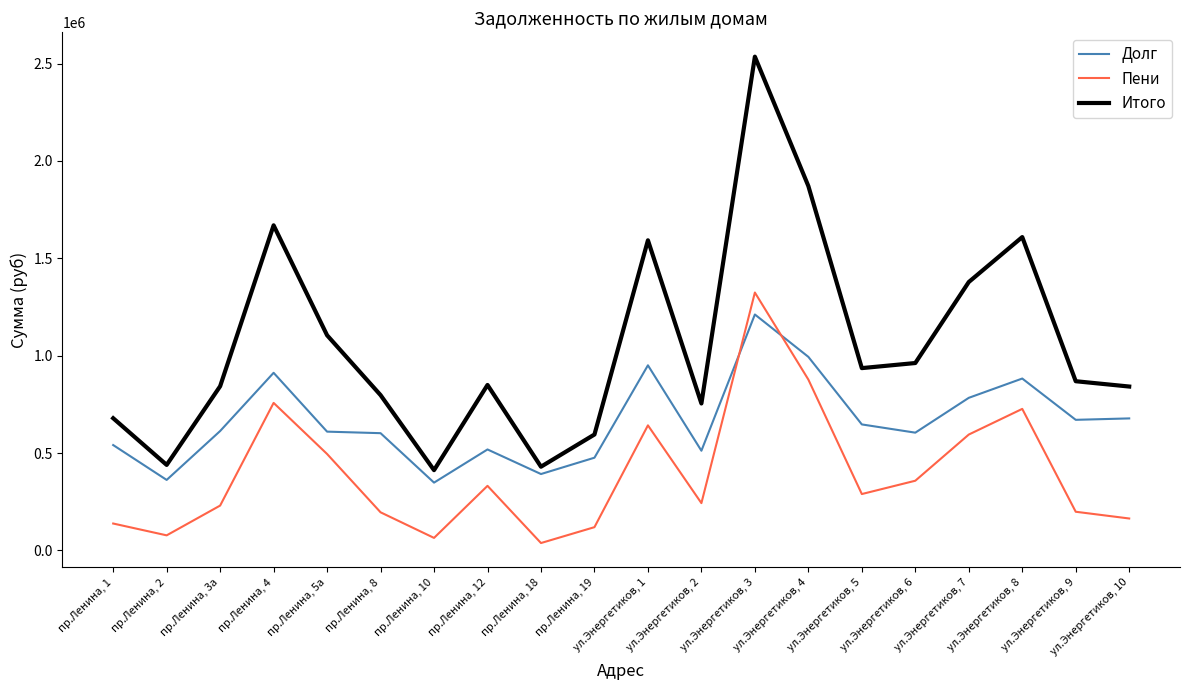

What is the spread (max minus min) of values at пр.Ленина, 5а?

609785.2